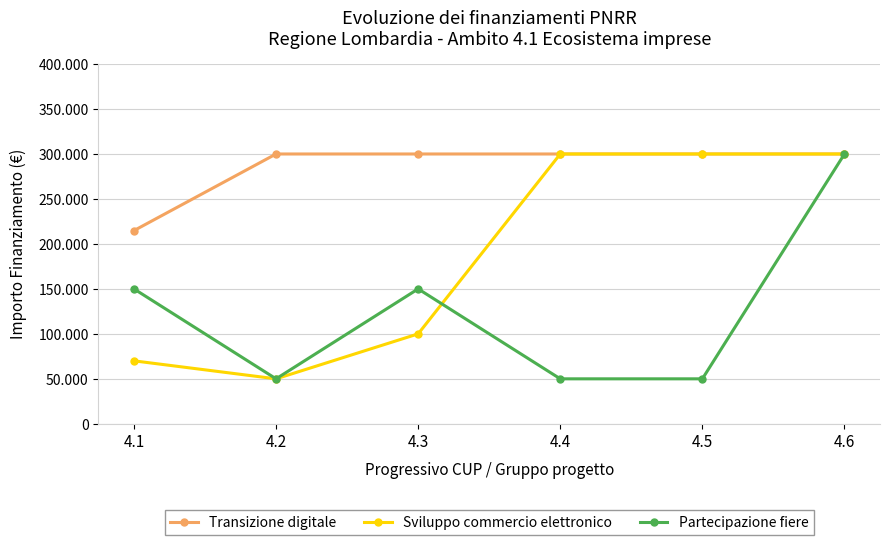

Reading right to left, transcribe all the data shown in this chart.

Transizione digitale: 300000	300000	300000	300000	300000	214800
Sviluppo commercio elettronico: 300000	300000	300000	100000	50000	70000
Partecipazione fiere: 300000	50000	50000	150000	50000	150000